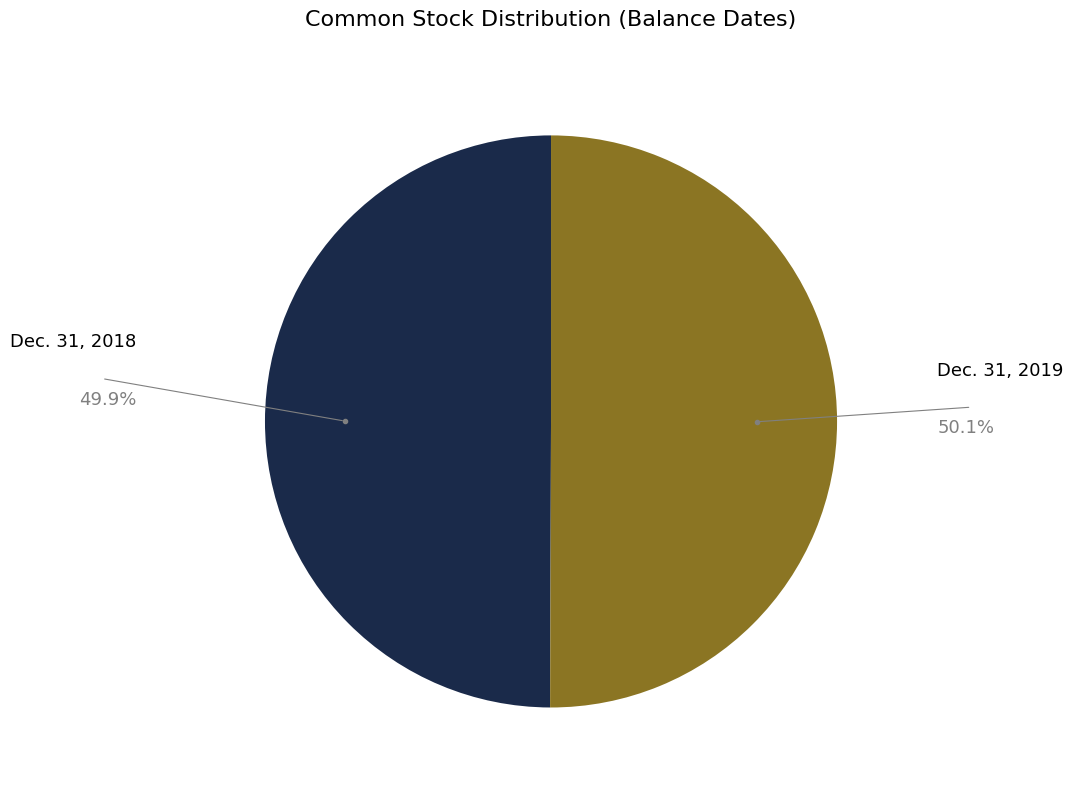

Is the sum of Dec. 31, 2018 and Dec. 31, 2019 greater than half?

Yes